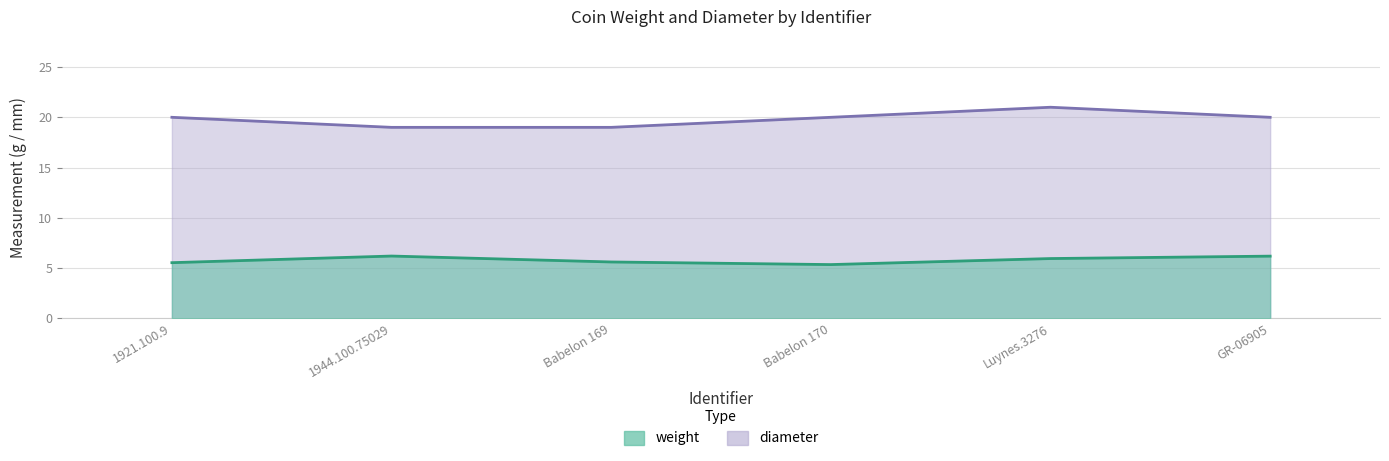

Which has a higher value, Babelon 169 or Luynes.3276?

Luynes.3276